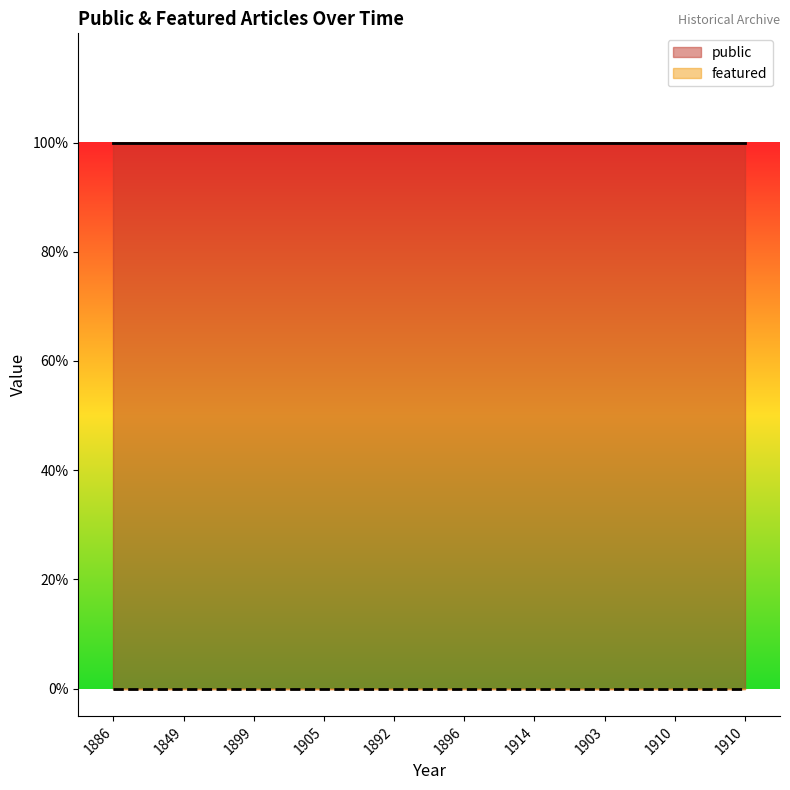

What are all the series names shown in the legend?

public, featured